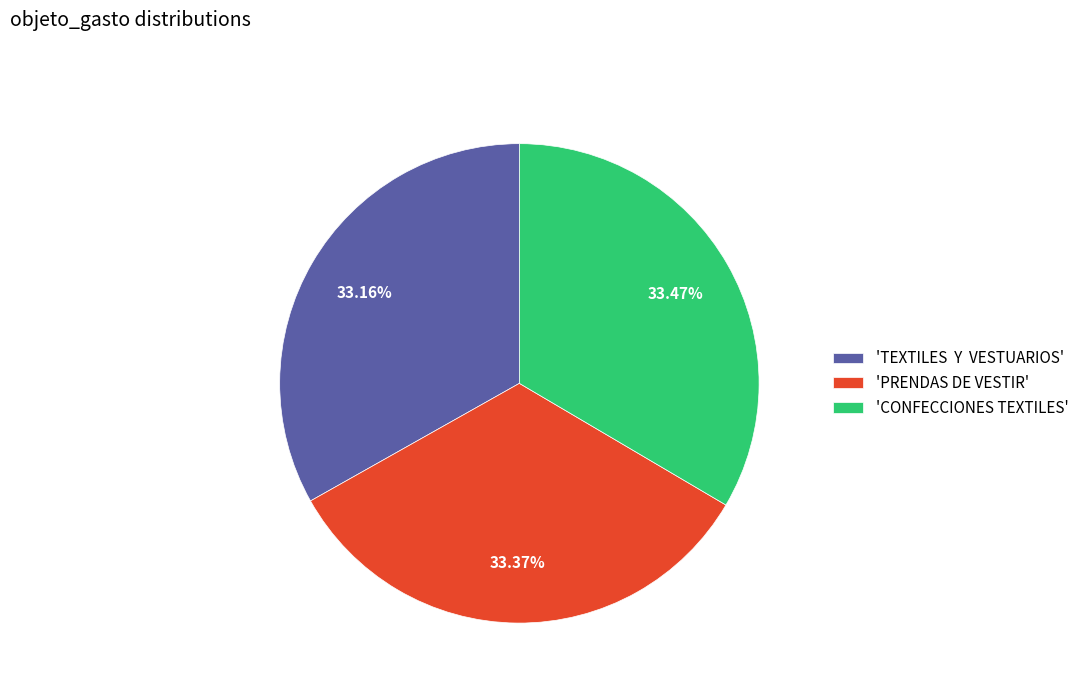

Is 'CONFECCIONES TEXTILES' the majority of the pie?

No